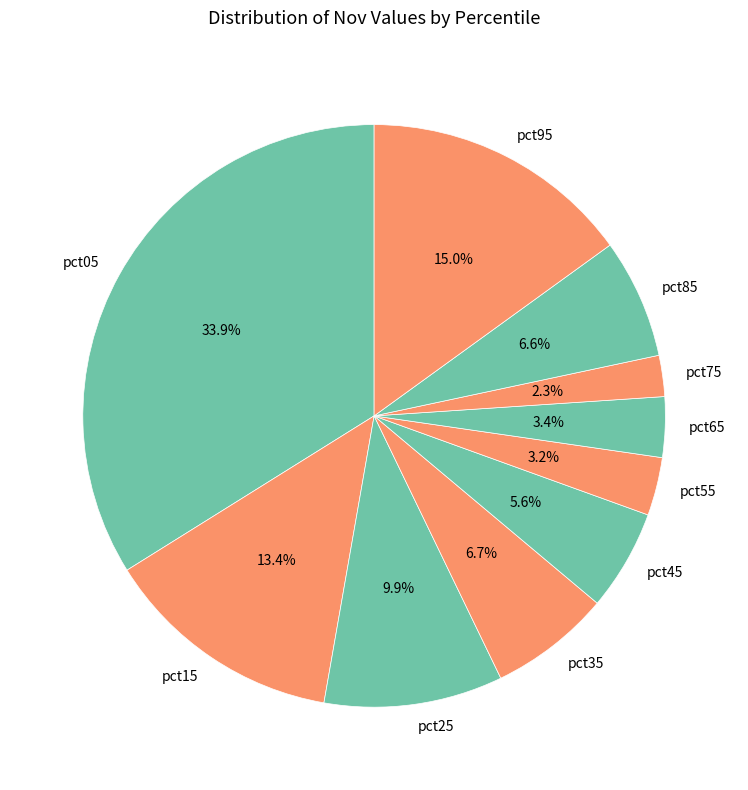

To the nearest percent, what is the difference between the largest and smallest slice percentages?

32%